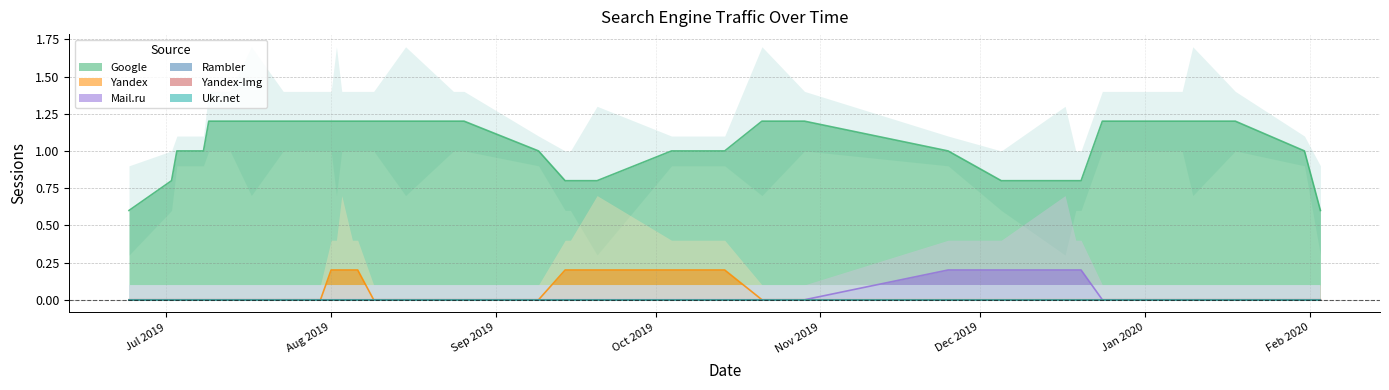

What are all the series names shown in the legend?

Google, Yandex, Mail.ru, Rambler, Yandex-Img, Ukr.net